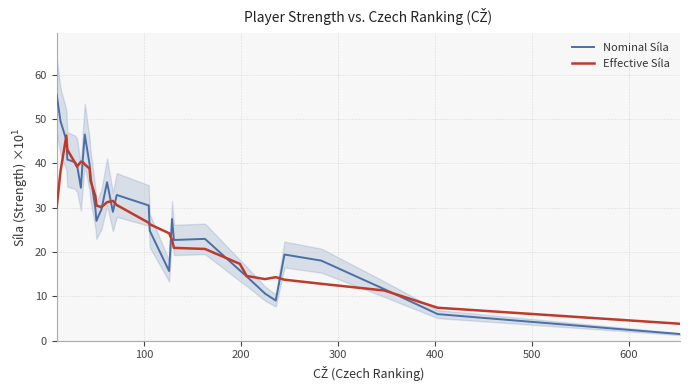

Rank the series by their maximum value, from highest to lowest.

Nominal Síla, Effective Síla